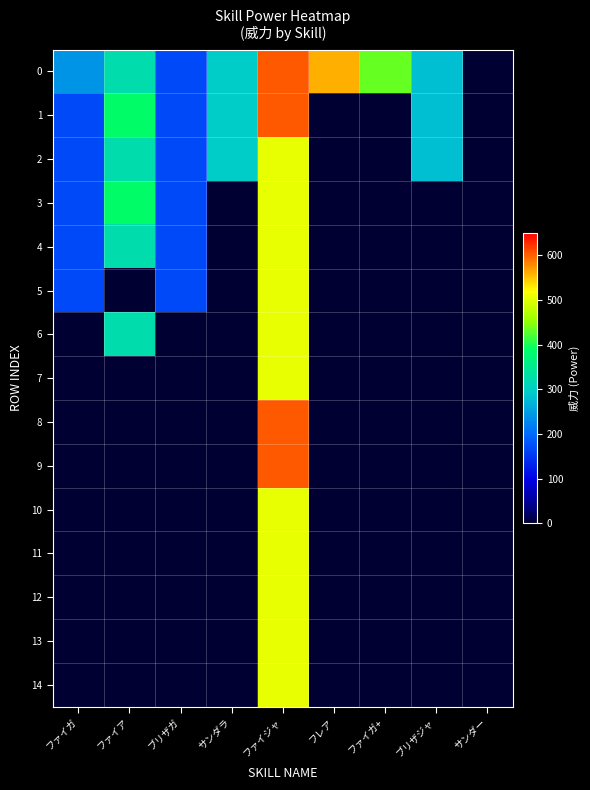

Reading left to right, transcribe all the data shown in this chart.

0: ファイガ=240	ファイア=324	ブリザガ=168	サンダラ=295	ファイジャ=604	フレア=561	ファイガ+=432	ブリザジャ=280	サンダー=0
1: ファイガ=168	ファイア=388	ブリザガ=168	サンダラ=295	ファイジャ=604	フレア=0	ファイガ+=0	ブリザジャ=280	サンダー=0
2: ファイガ=168	ファイア=324	ブリザガ=168	サンダラ=295	ファイジャ=504	フレア=0	ファイガ+=0	ブリザジャ=280	サンダー=0
3: ファイガ=168	ファイア=388	ブリザガ=168	サンダラ=0	ファイジャ=504	フレア=0	ファイガ+=0	ブリザジャ=0	サンダー=0
4: ファイガ=168	ファイア=324	ブリザガ=168	サンダラ=0	ファイジャ=504	フレア=0	ファイガ+=0	ブリザジャ=0	サンダー=0
5: ファイガ=168	ファイア=0	ブリザガ=168	サンダラ=0	ファイジャ=504	フレア=0	ファイガ+=0	ブリザジャ=0	サンダー=0
6: ファイガ=0	ファイア=324	ブリザガ=0	サンダラ=0	ファイジャ=504	フレア=0	ファイガ+=0	ブリザジャ=0	サンダー=0
7: ファイガ=0	ファイア=0	ブリザガ=0	サンダラ=0	ファイジャ=504	フレア=0	ファイガ+=0	ブリザジャ=0	サンダー=0
8: ファイガ=0	ファイア=0	ブリザガ=0	サンダラ=0	ファイジャ=604	フレア=0	ファイガ+=0	ブリザジャ=0	サンダー=0
9: ファイガ=0	ファイア=0	ブリザガ=0	サンダラ=0	ファイジャ=604	フレア=0	ファイガ+=0	ブリザジャ=0	サンダー=0
10: ファイガ=0	ファイア=0	ブリザガ=0	サンダラ=0	ファイジャ=504	フレア=0	ファイガ+=0	ブリザジャ=0	サンダー=0
11: ファイガ=0	ファイア=0	ブリザガ=0	サンダラ=0	ファイジャ=504	フレア=0	ファイガ+=0	ブリザジャ=0	サンダー=0
12: ファイガ=0	ファイア=0	ブリザガ=0	サンダラ=0	ファイジャ=504	フレア=0	ファイガ+=0	ブリザジャ=0	サンダー=0
13: ファイガ=0	ファイア=0	ブリザガ=0	サンダラ=0	ファイジャ=504	フレア=0	ファイガ+=0	ブリザジャ=0	サンダー=0
14: ファイガ=0	ファイア=0	ブリザガ=0	サンダラ=0	ファイジャ=504	フレア=0	ファイガ+=0	ブリザジャ=0	サンダー=0